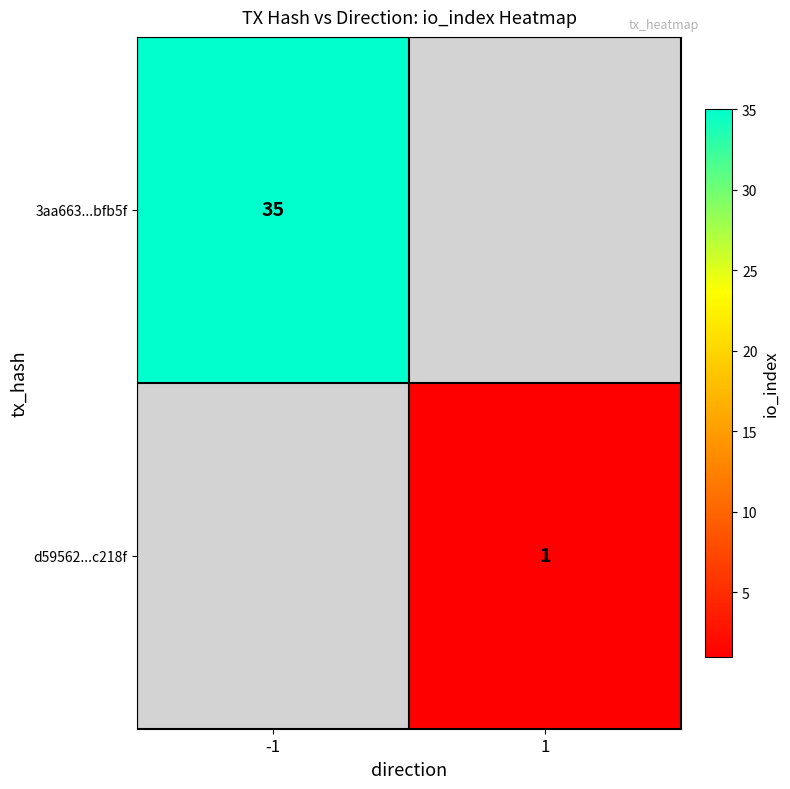

The value of 3aa663...bfb5f at -1 is 51. True or false?

False